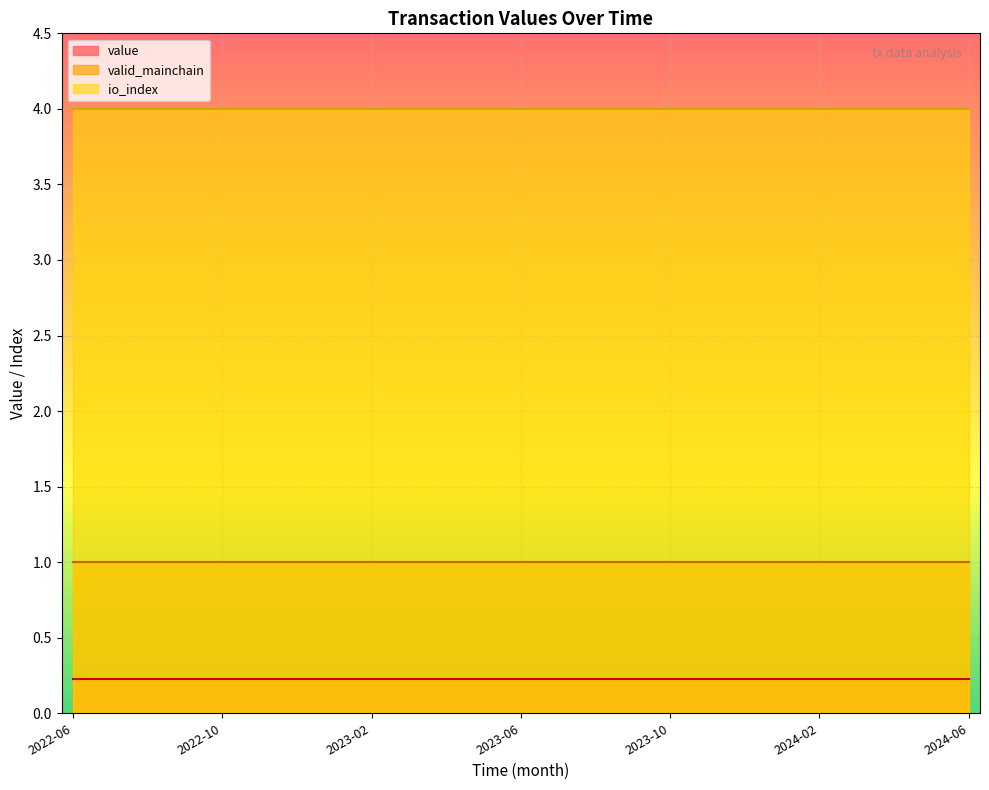

What is the minimum value for io_index?

4.0